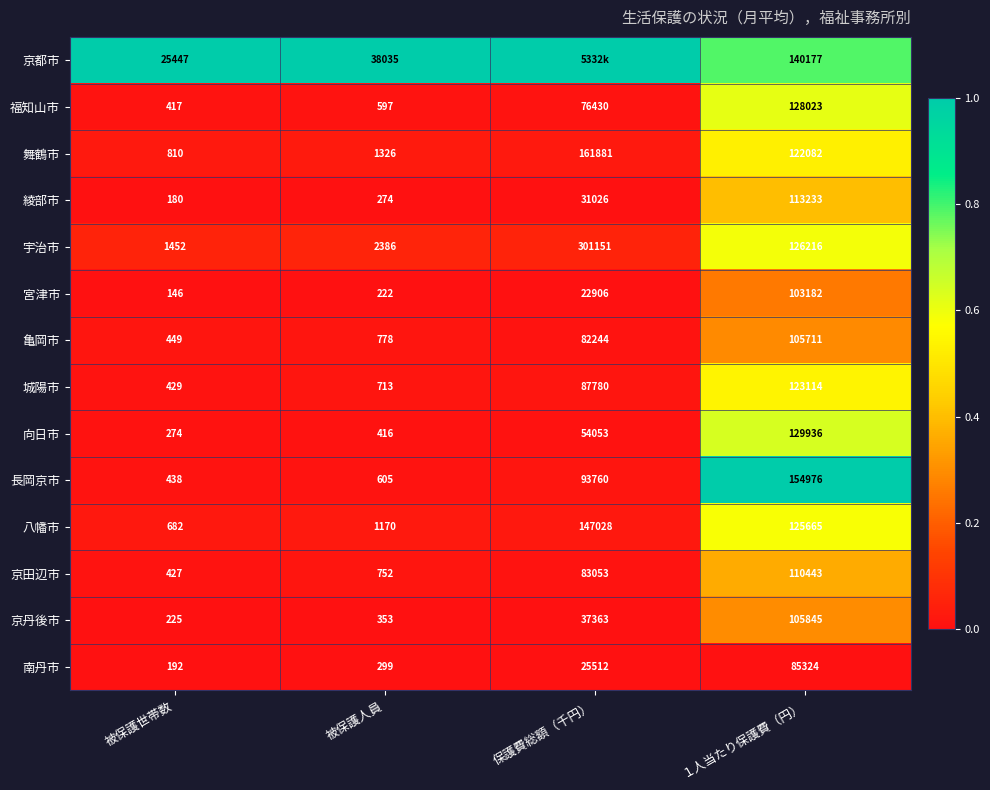

The value of 長岡京市 at 被保護世帯数 is 438. True or false?

True